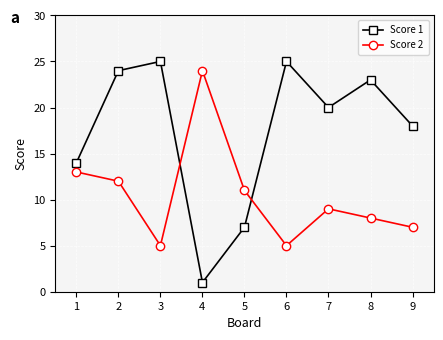

What is the total value across all series at 5?

18